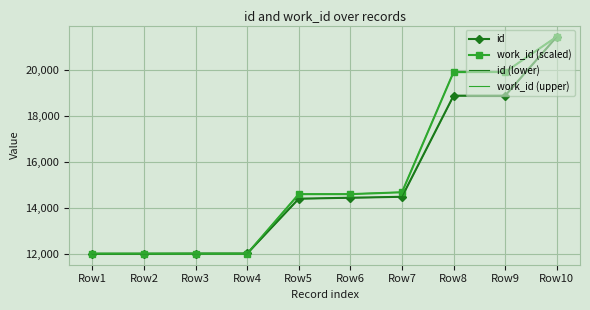

What is the spread (max minus min) of values at Row2?

10.0